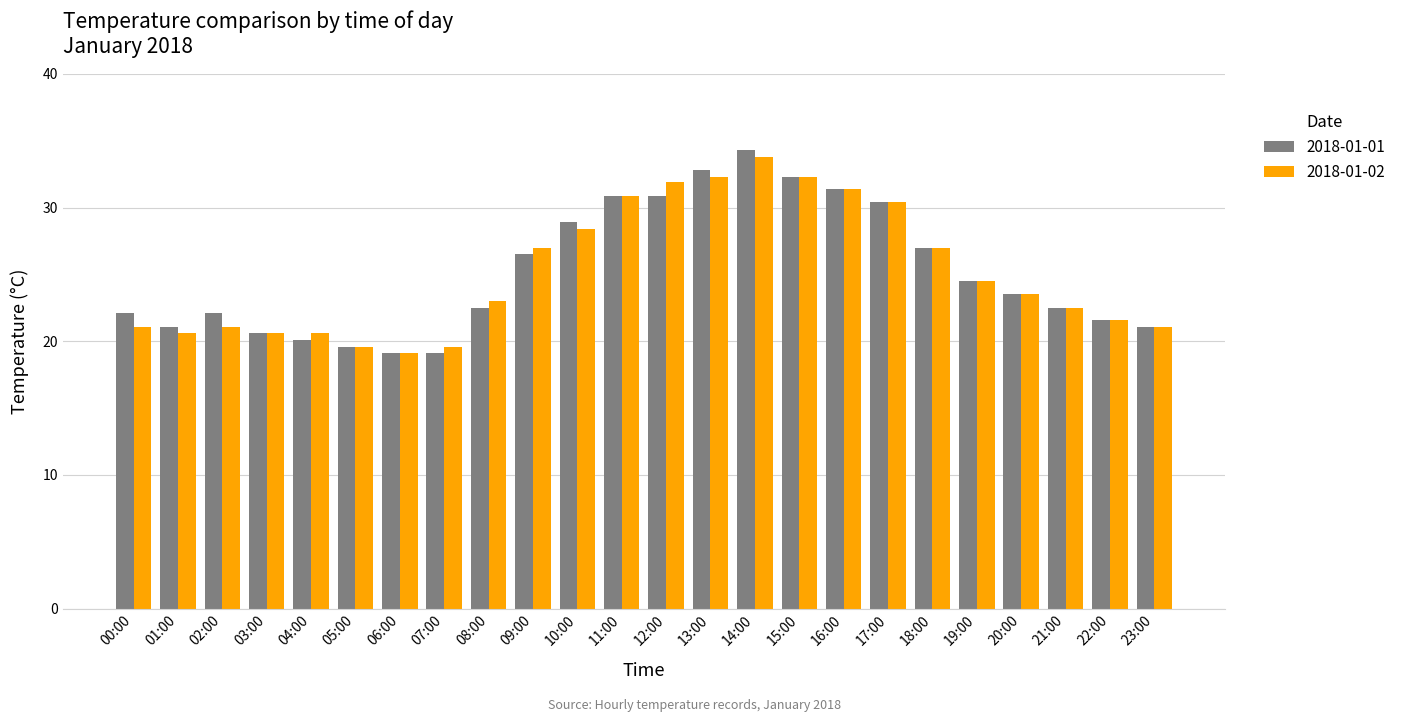

What is the sum of all 2018-01-02 values?

603.9